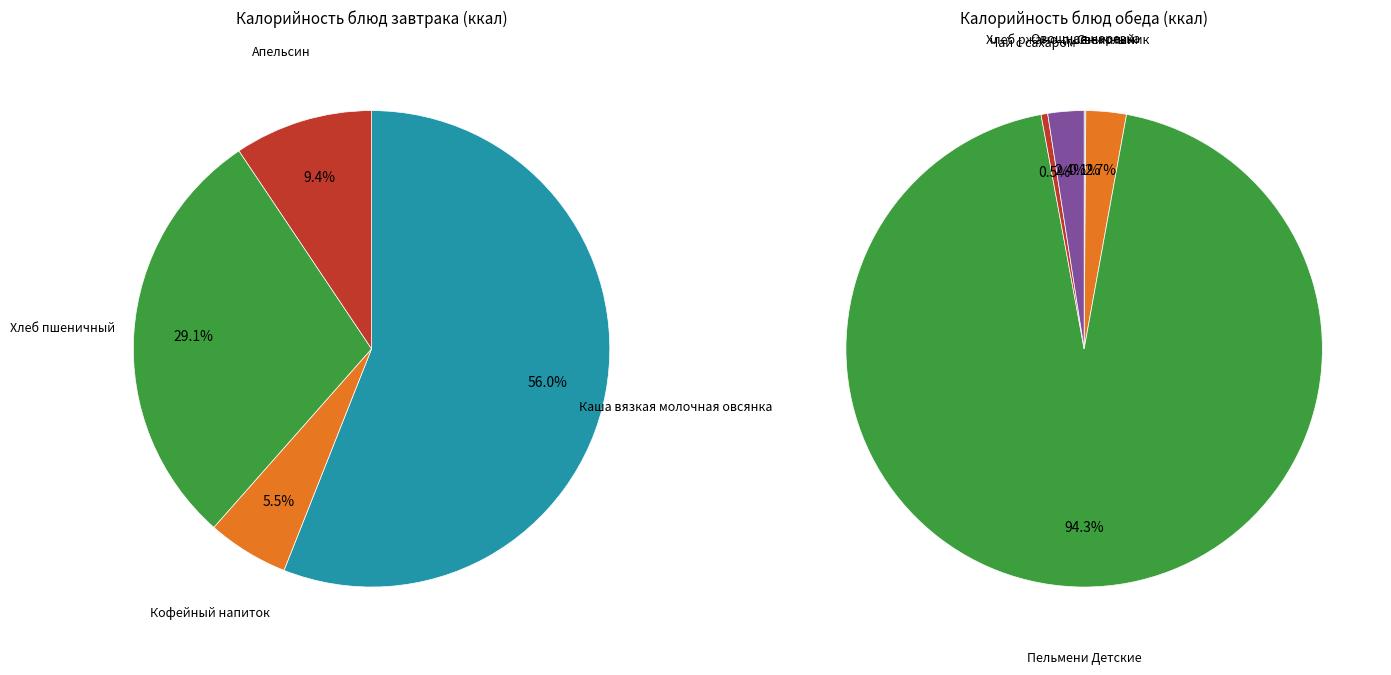

The Каша вязкая молочная овсянка slice represents 18% of the pie. True or false?

False